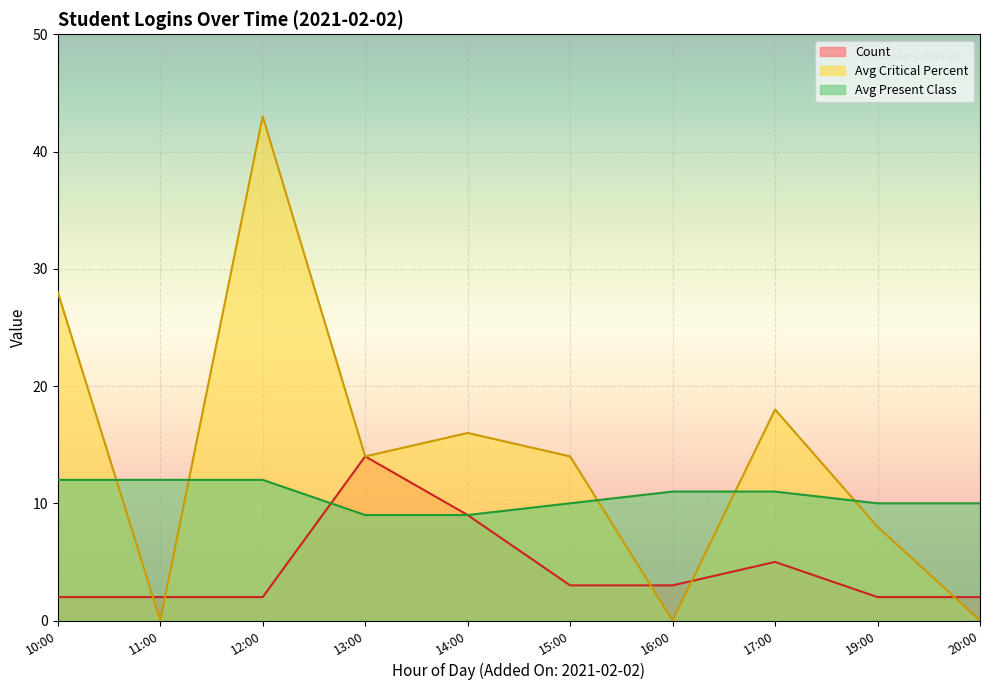

Where is Avg Critical Percent nearest to the value 17?

14:00